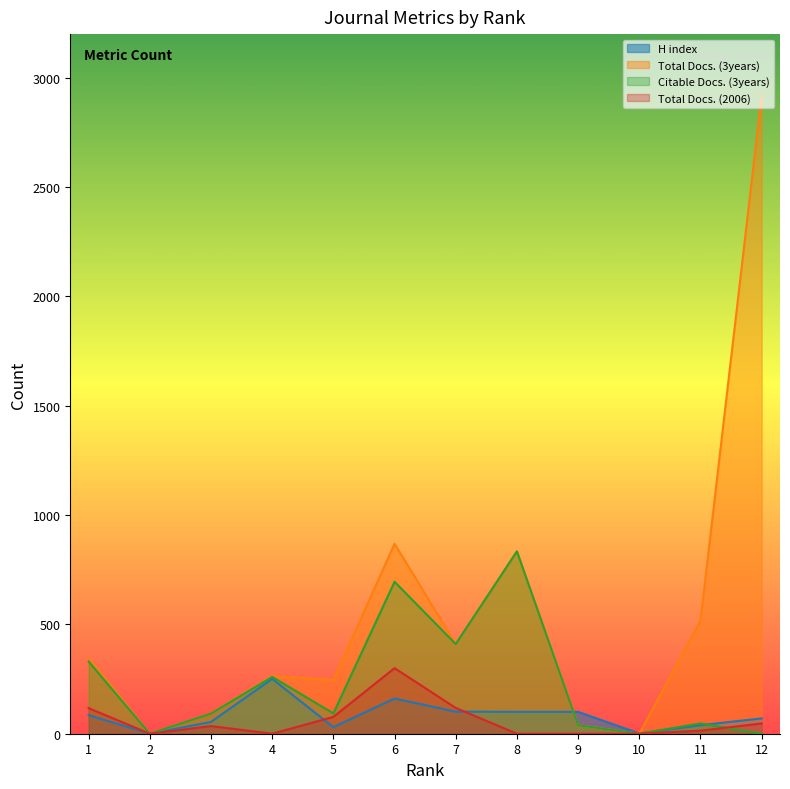

At which label does Total Docs. (2006) reach its peak?

6